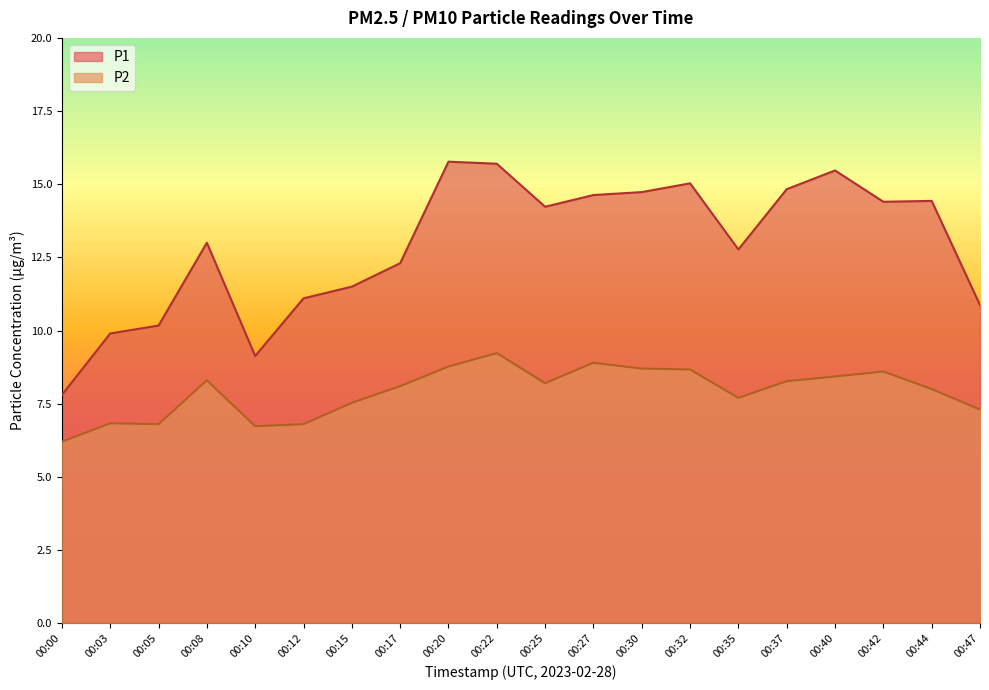

Which category has the lowest value in the P1 series?

00:00